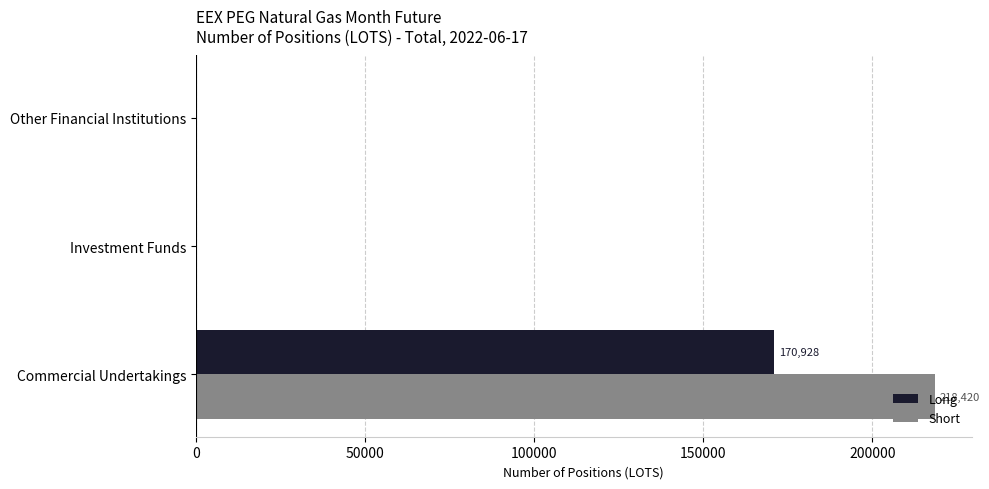

Which series has the largest total across all categories?

Short